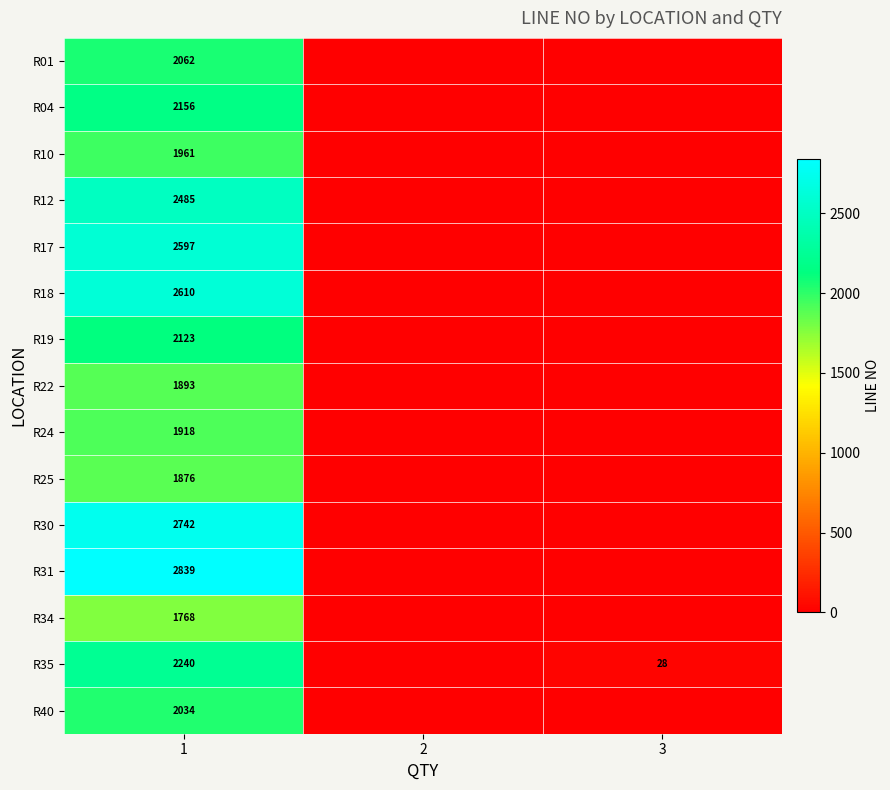

The value of R19 at 1 is 2123. True or false?

True